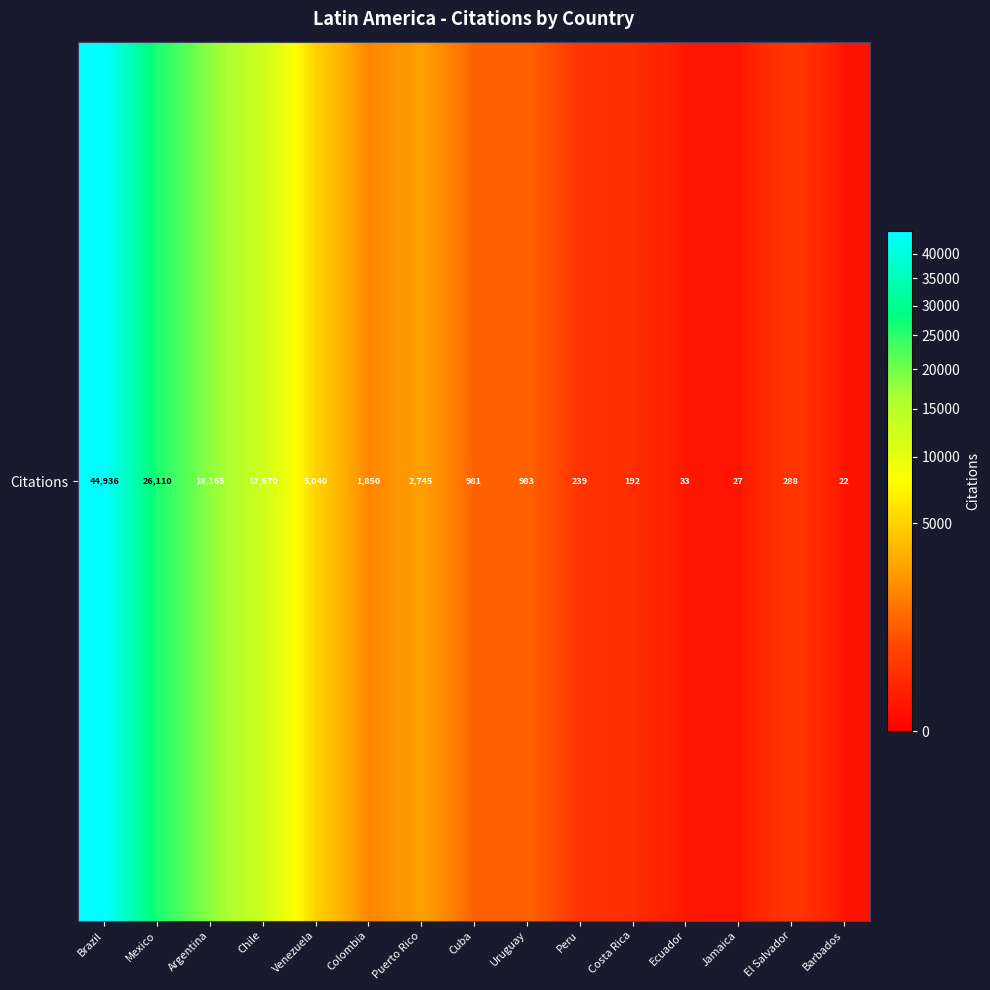

Rank the categories by value from lowest to highest.

Barbados, Jamaica, Ecuador, Costa Rica, Peru, El Salvador, Cuba, Uruguay, Colombia, Puerto Rico, Venezuela, Chile, Argentina, Mexico, Brazil